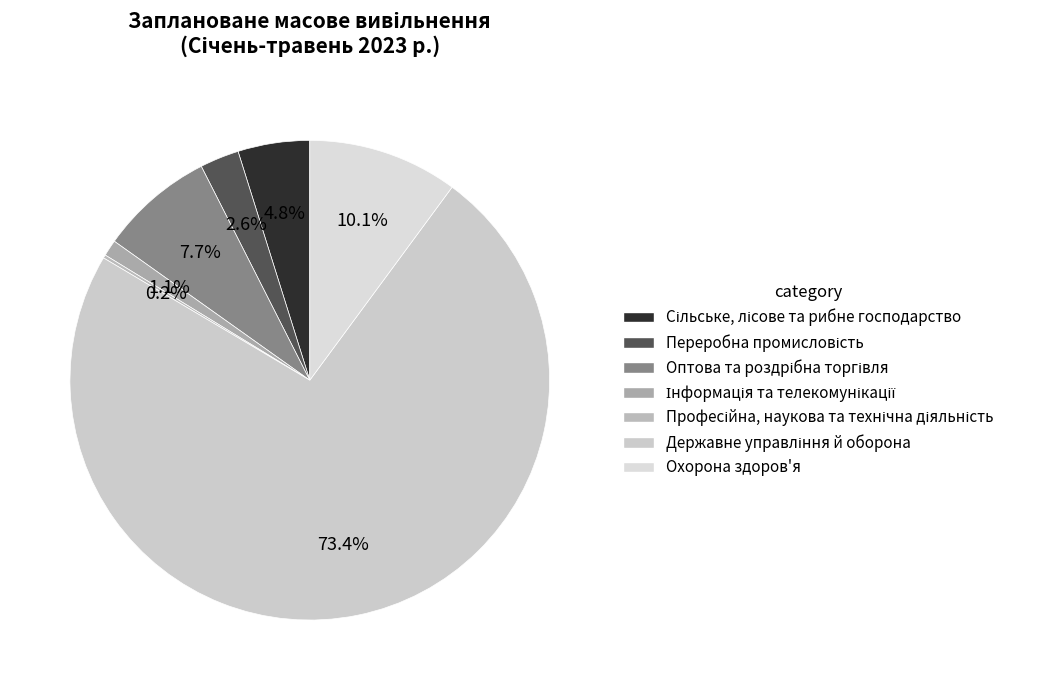

Is it true that Оптова та роздрібна торгівля is 2% of the pie?

False